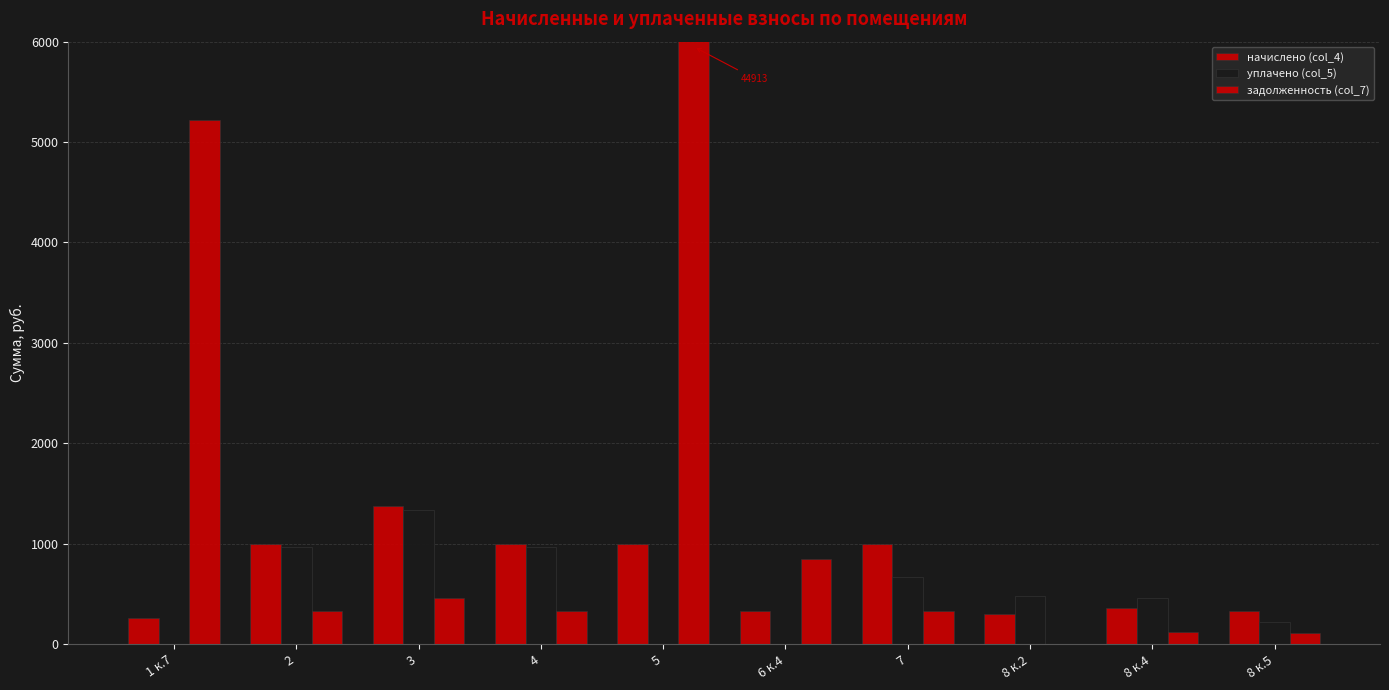

What is the difference between the highest and lowest values at 1 к.7?

5218.9